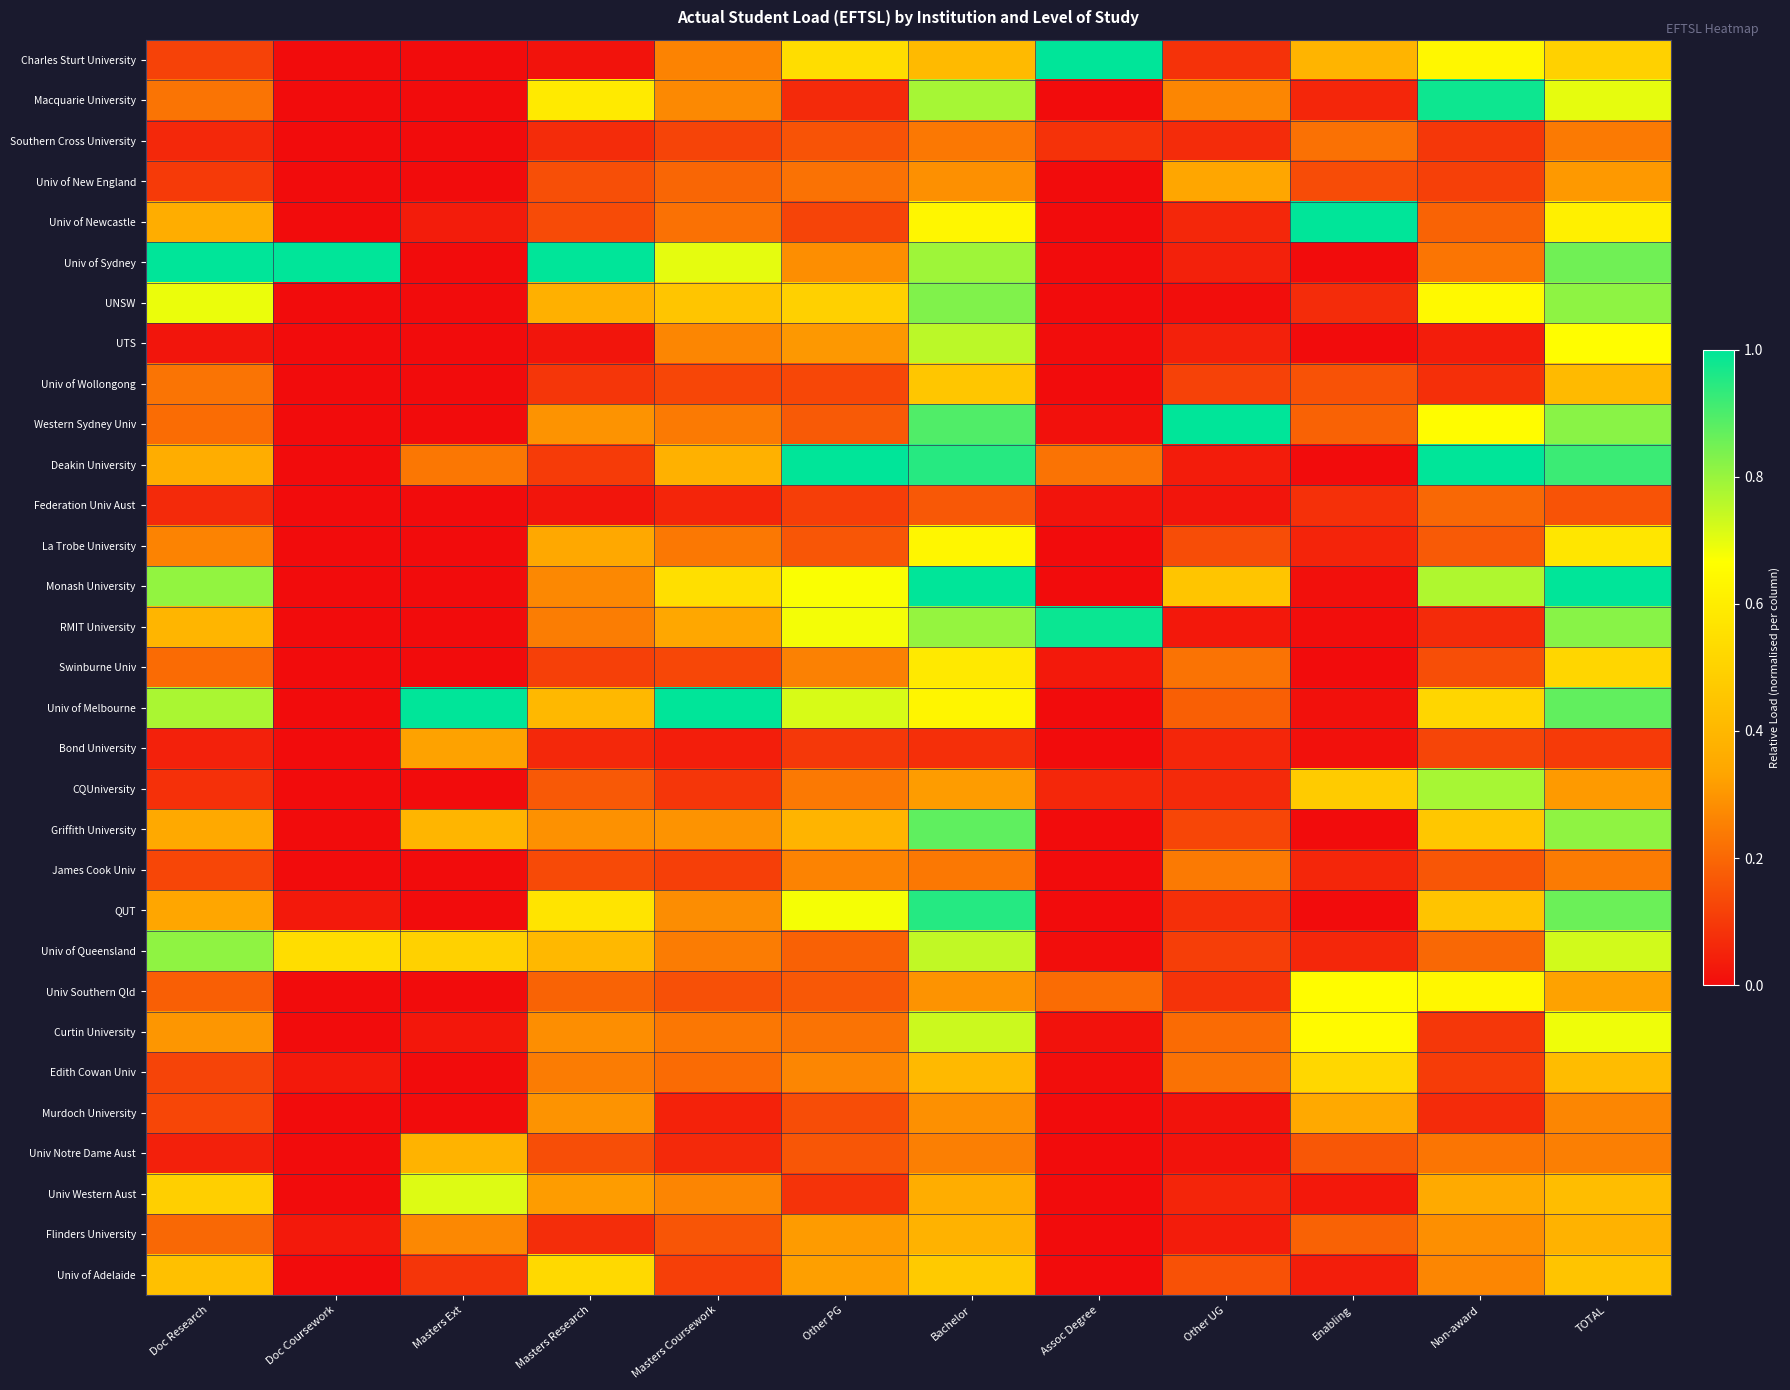

Reading right to left, what are all the values shown in this chart?

Charles Sturt University: TOTAL=0.5	Non-award=0.6	Enabling=0.4	Other UG=0.1	Assoc Degree=1.0	Bachelor=0.4	Other PG=0.5	Masters Coursework=0.3	Masters Research=0.0	Masters Ext=0.0	Doc Coursework=0.0	Doc Research=0.1
Macquarie University: TOTAL=0.7	Non-award=1.0	Enabling=0.1	Other UG=0.3	Assoc Degree=0.0	Bachelor=0.8	Other PG=0.1	Masters Coursework=0.3	Masters Research=0.6	Masters Ext=0.0	Doc Coursework=0.0	Doc Research=0.2
Southern Cross University: TOTAL=0.2	Non-award=0.1	Enabling=0.2	Other UG=0.1	Assoc Degree=0.1	Bachelor=0.2	Other PG=0.2	Masters Coursework=0.1	Masters Research=0.1	Masters Ext=0.0	Doc Coursework=0.0	Doc Research=0.1
Univ of New England: TOTAL=0.3	Non-award=0.1	Enabling=0.1	Other UG=0.3	Assoc Degree=0.0	Bachelor=0.3	Other PG=0.2	Masters Coursework=0.2	Masters Research=0.1	Masters Ext=0.0	Doc Coursework=0.0	Doc Research=0.1
Univ of Newcastle: TOTAL=0.6	Non-award=0.2	Enabling=1.0	Other UG=0.1	Assoc Degree=0.0	Bachelor=0.6	Other PG=0.1	Masters Coursework=0.2	Masters Research=0.1	Masters Ext=0.0	Doc Coursework=0.0	Doc Research=0.4
Univ of Sydney: TOTAL=0.9	Non-award=0.2	Enabling=0.0	Other UG=0.0	Assoc Degree=0.0	Bachelor=0.8	Other PG=0.3	Masters Coursework=0.7	Masters Research=1.0	Masters Ext=0.0	Doc Coursework=1.0	Doc Research=1.0
UNSW: TOTAL=0.8	Non-award=0.6	Enabling=0.1	Other UG=0.0	Assoc Degree=0.0	Bachelor=0.8	Other PG=0.5	Masters Coursework=0.5	Masters Research=0.4	Masters Ext=0.0	Doc Coursework=0.0	Doc Research=0.7
UTS: TOTAL=0.7	Non-award=0.0	Enabling=0.0	Other UG=0.0	Assoc Degree=0.0	Bachelor=0.8	Other PG=0.3	Masters Coursework=0.3	Masters Research=0.0	Masters Ext=0.0	Doc Coursework=0.0	Doc Research=0.0
Univ of Wollongong: TOTAL=0.4	Non-award=0.1	Enabling=0.2	Other UG=0.1	Assoc Degree=0.0	Bachelor=0.5	Other PG=0.1	Masters Coursework=0.1	Masters Research=0.1	Masters Ext=0.0	Doc Coursework=0.0	Doc Research=0.2
Western Sydney Univ: TOTAL=0.8	Non-award=0.7	Enabling=0.2	Other UG=1.0	Assoc Degree=0.0	Bachelor=0.9	Other PG=0.2	Masters Coursework=0.2	Masters Research=0.3	Masters Ext=0.0	Doc Coursework=0.0	Doc Research=0.2
Deakin University: TOTAL=0.9	Non-award=1.0	Enabling=0.0	Other UG=0.0	Assoc Degree=0.2	Bachelor=0.9	Other PG=1.0	Masters Coursework=0.4	Masters Research=0.1	Masters Ext=0.2	Doc Coursework=0.0	Doc Research=0.4
Federation Univ Aust: TOTAL=0.2	Non-award=0.2	Enabling=0.1	Other UG=0.0	Assoc Degree=0.0	Bachelor=0.2	Other PG=0.1	Masters Coursework=0.1	Masters Research=0.0	Masters Ext=0.0	Doc Coursework=0.0	Doc Research=0.1
La Trobe University: TOTAL=0.6	Non-award=0.2	Enabling=0.1	Other UG=0.1	Assoc Degree=0.0	Bachelor=0.6	Other PG=0.2	Masters Coursework=0.2	Masters Research=0.3	Masters Ext=0.0	Doc Coursework=0.0	Doc Research=0.3
Monash University: TOTAL=1.0	Non-award=0.8	Enabling=0.0	Other UG=0.5	Assoc Degree=0.0	Bachelor=1.0	Other PG=0.7	Masters Coursework=0.5	Masters Research=0.3	Masters Ext=0.0	Doc Coursework=0.0	Doc Research=0.8
RMIT University: TOTAL=0.8	Non-award=0.1	Enabling=0.0	Other UG=0.0	Assoc Degree=1.0	Bachelor=0.8	Other PG=0.7	Masters Coursework=0.3	Masters Research=0.2	Masters Ext=0.0	Doc Coursework=0.0	Doc Research=0.4
Swinburne Univ: TOTAL=0.5	Non-award=0.1	Enabling=0.0	Other UG=0.2	Assoc Degree=0.0	Bachelor=0.6	Other PG=0.3	Masters Coursework=0.1	Masters Research=0.1	Masters Ext=0.0	Doc Coursework=0.0	Doc Research=0.2
Univ of Melbourne: TOTAL=0.9	Non-award=0.5	Enabling=0.0	Other UG=0.2	Assoc Degree=0.0	Bachelor=0.6	Other PG=0.7	Masters Coursework=1.0	Masters Research=0.4	Masters Ext=1.0	Doc Coursework=0.0	Doc Research=0.8
Bond University: TOTAL=0.1	Non-award=0.1	Enabling=0.0	Other UG=0.1	Assoc Degree=0.0	Bachelor=0.1	Other PG=0.1	Masters Coursework=0.0	Masters Research=0.1	Masters Ext=0.3	Doc Coursework=0.0	Doc Research=0.0
CQUniversity: TOTAL=0.3	Non-award=0.8	Enabling=0.5	Other UG=0.1	Assoc Degree=0.1	Bachelor=0.3	Other PG=0.2	Masters Coursework=0.1	Masters Research=0.2	Masters Ext=0.0	Doc Coursework=0.0	Doc Research=0.1
Griffith University: TOTAL=0.8	Non-award=0.5	Enabling=0.0	Other UG=0.1	Assoc Degree=0.0	Bachelor=0.9	Other PG=0.4	Masters Coursework=0.3	Masters Research=0.3	Masters Ext=0.4	Doc Coursework=0.0	Doc Research=0.3
James Cook Univ: TOTAL=0.2	Non-award=0.2	Enabling=0.1	Other UG=0.2	Assoc Degree=0.0	Bachelor=0.2	Other PG=0.3	Masters Coursework=0.1	Masters Research=0.1	Masters Ext=0.0	Doc Coursework=0.0	Doc Research=0.1
QUT: TOTAL=0.9	Non-award=0.4	Enabling=0.0	Other UG=0.1	Assoc Degree=0.0	Bachelor=1.0	Other PG=0.7	Masters Coursework=0.3	Masters Research=0.6	Masters Ext=0.0	Doc Coursework=0.0	Doc Research=0.3
Univ of Queensland: TOTAL=0.7	Non-award=0.2	Enabling=0.1	Other UG=0.1	Assoc Degree=0.0	Bachelor=0.7	Other PG=0.2	Masters Coursework=0.2	Masters Research=0.4	Masters Ext=0.5	Doc Coursework=0.5	Doc Research=0.8
Univ Southern Qld: TOTAL=0.3	Non-award=0.6	Enabling=0.7	Other UG=0.1	Assoc Degree=0.2	Bachelor=0.3	Other PG=0.2	Masters Coursework=0.1	Masters Research=0.2	Masters Ext=0.0	Doc Coursework=0.0	Doc Research=0.2
Curtin University: TOTAL=0.7	Non-award=0.1	Enabling=0.7	Other UG=0.2	Assoc Degree=0.0	Bachelor=0.7	Other PG=0.2	Masters Coursework=0.2	Masters Research=0.3	Masters Ext=0.0	Doc Coursework=0.0	Doc Research=0.3
Edith Cowan Univ: TOTAL=0.4	Non-award=0.1	Enabling=0.5	Other UG=0.2	Assoc Degree=0.0	Bachelor=0.4	Other PG=0.3	Masters Coursework=0.2	Masters Research=0.2	Masters Ext=0.0	Doc Coursework=0.0	Doc Research=0.1
Murdoch University: TOTAL=0.3	Non-award=0.1	Enabling=0.3	Other UG=0.0	Assoc Degree=0.0	Bachelor=0.3	Other PG=0.1	Masters Coursework=0.0	Masters Research=0.3	Masters Ext=0.0	Doc Coursework=0.0	Doc Research=0.1
Univ Notre Dame Aust: TOTAL=0.3	Non-award=0.2	Enabling=0.2	Other UG=0.0	Assoc Degree=0.0	Bachelor=0.3	Other PG=0.2	Masters Coursework=0.1	Masters Research=0.1	Masters Ext=0.4	Doc Coursework=0.0	Doc Research=0.0
Univ Western Aust: TOTAL=0.4	Non-award=0.4	Enabling=0.0	Other UG=0.1	Assoc Degree=0.0	Bachelor=0.4	Other PG=0.1	Masters Coursework=0.3	Masters Research=0.3	Masters Ext=0.7	Doc Coursework=0.0	Doc Research=0.5
Flinders University: TOTAL=0.4	Non-award=0.3	Enabling=0.2	Other UG=0.0	Assoc Degree=0.0	Bachelor=0.4	Other PG=0.3	Masters Coursework=0.2	Masters Research=0.1	Masters Ext=0.3	Doc Coursework=0.0	Doc Research=0.2
Univ of Adelaide: TOTAL=0.4	Non-award=0.3	Enabling=0.0	Other UG=0.2	Assoc Degree=0.0	Bachelor=0.5	Other PG=0.3	Masters Coursework=0.1	Masters Research=0.5	Masters Ext=0.1	Doc Coursework=0.0	Doc Research=0.4